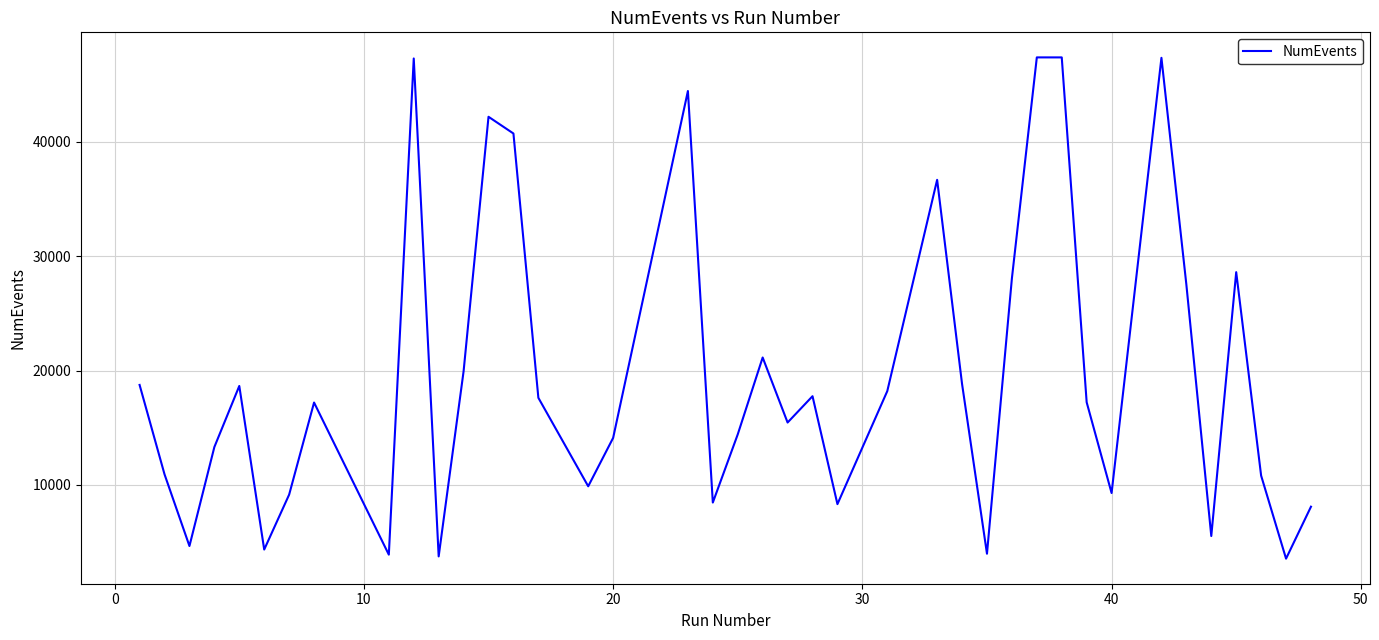

Does the chart display data point markers on the line(s)?

No